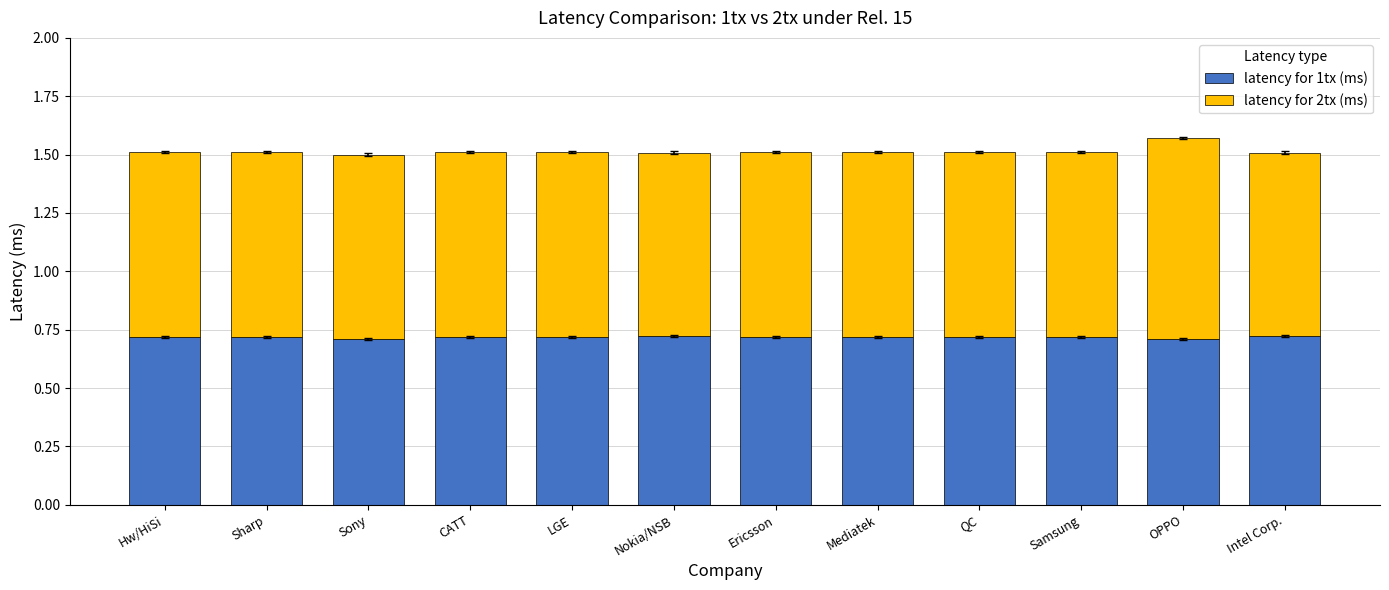

The value of latency for 1tx (ms) at Mediatek is 0.7. True or false?

True